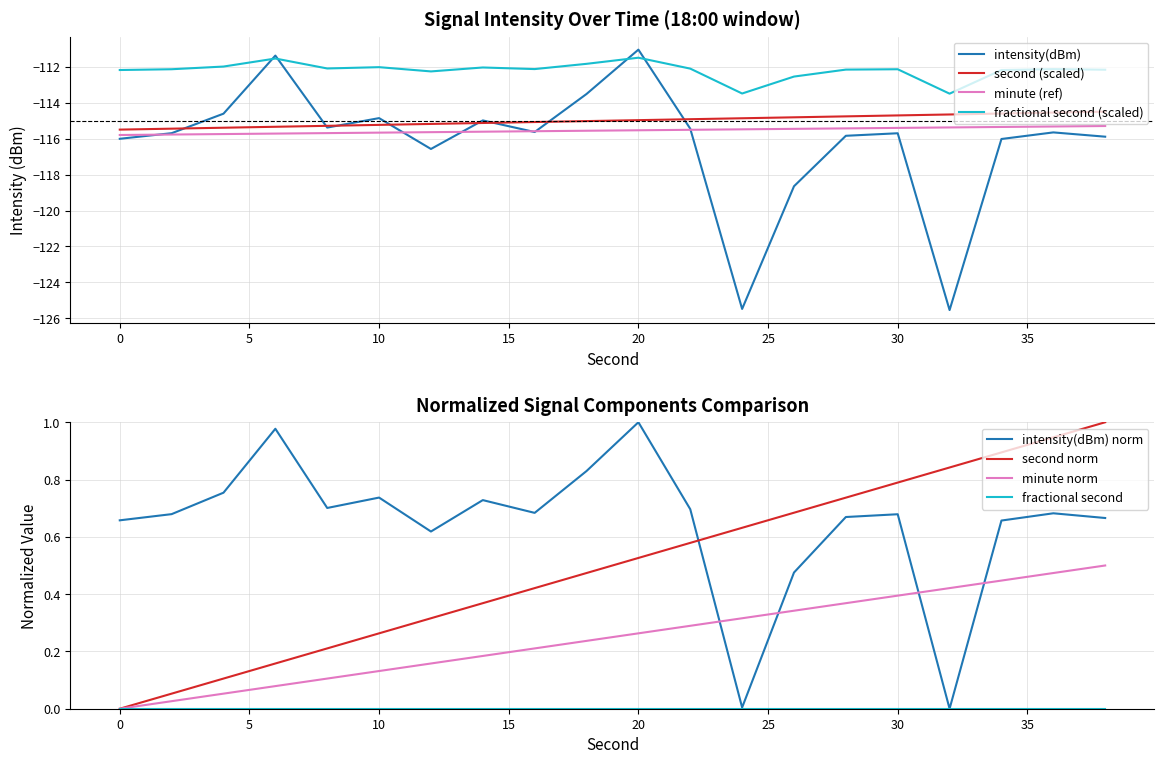

What is the highest value of the fractional second (scaled) series?

-111.5